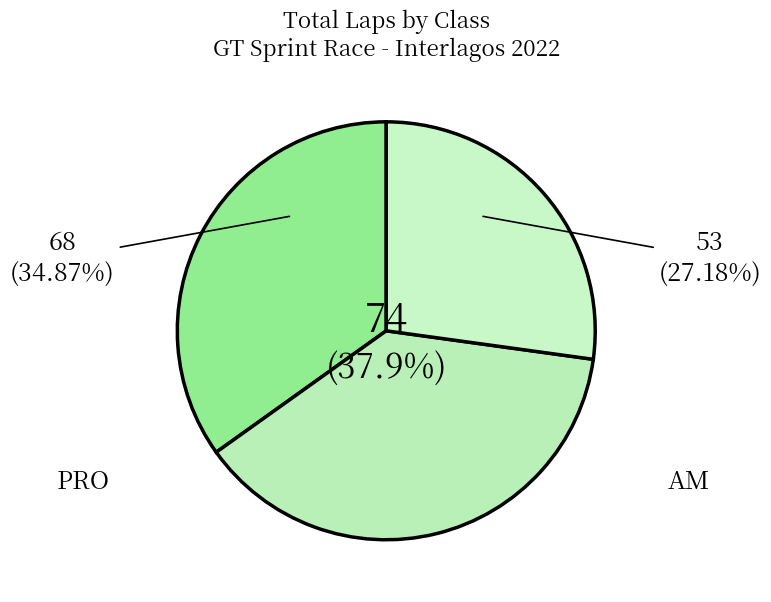

How many slices are in this pie chart?

3